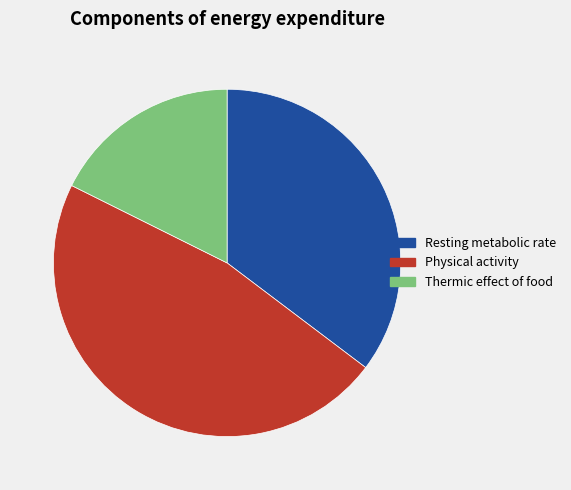

Rank the categories by value from highest to lowest.

Physical activity, Resting metabolic rate, Thermic effect of food